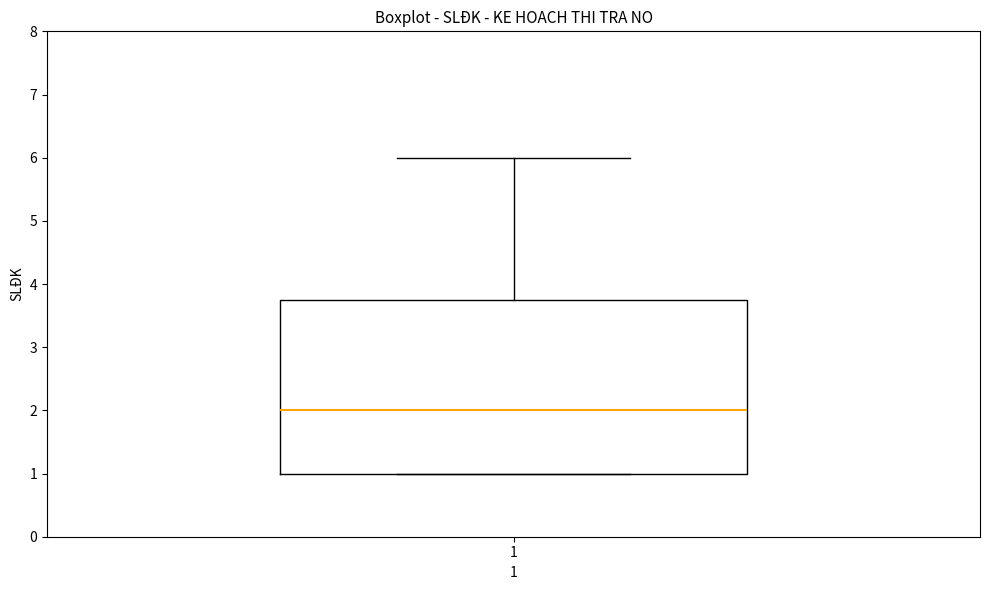

Read this box plot against the y-axis: the position of the median line, the range covered by the box, and the ends of both whiskers. The values are not printed on the chart, so give them approximately, as read against the axis.

median 2.0, box 1.0 to 3.8, whiskers 1.0 to 6.0